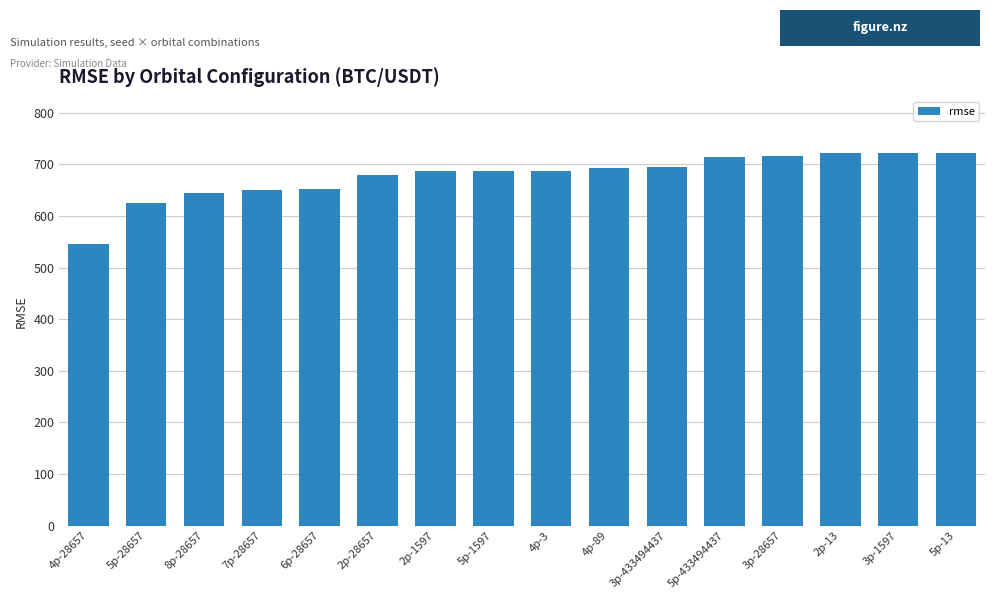

Are the bars horizontal?

No